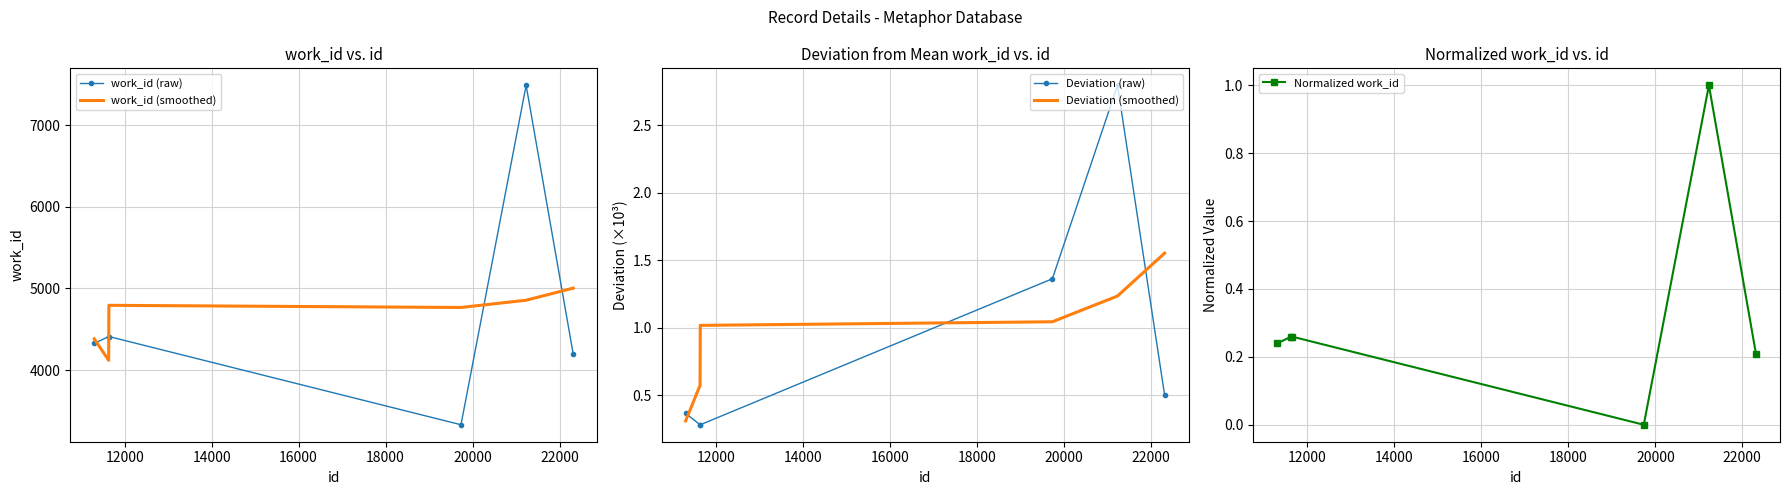

Which series ends up on top after the final intersection of work_id (smoothed) and work_id (raw)?

work_id (smoothed)